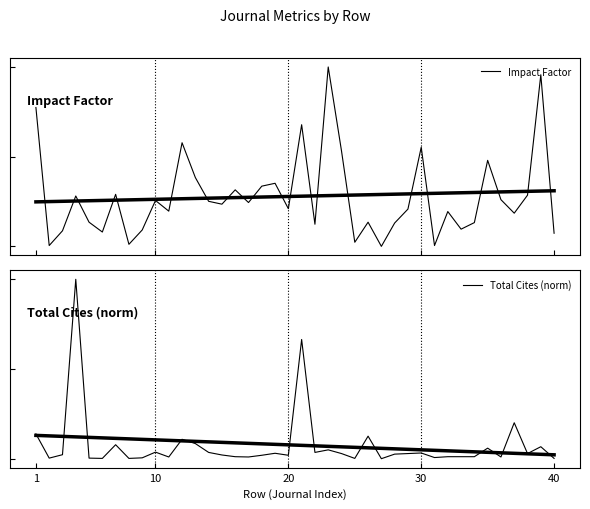

Reading right to left, transcribe all the data shown in this chart.

Impact Factor: 0.1	1.0	0.3	0.2	0.3	0.5	0.1	0.1	0.2	0.0	0.6	0.2	0.1	0.0	0.1	0.0	0.5	1.0	0.1	0.7	0.2	0.4	0.3	0.2	0.3	0.2	0.3	0.4	0.6	0.2	0.3	0.1	0.0	0.3	0.1	0.1	0.3	0.1	0.0	0.8
Total Cites (norm): 0.0	0.1	0.0	0.2	0.0	0.1	0.0	0.0	0.0	0.0	0.0	0.0	0.0	0.0	0.1	0.0	0.0	0.0	0.0	0.7	0.0	0.0	0.0	0.0	0.0	0.0	0.0	0.1	0.1	0.0	0.0	0.0	0.0	0.1	0.0	0.0	1.0	0.0	0.0	0.1